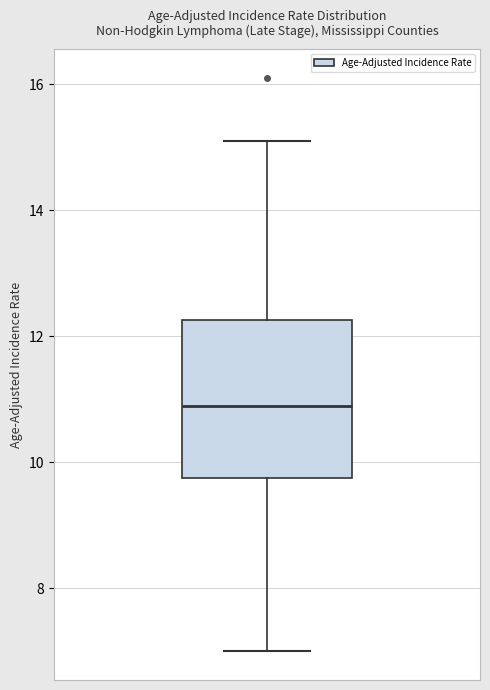

Transcribe this box plot: give where the median line is, the range the box spans, and where the two whiskers end, as read against the y-axis. The values are not printed on the chart, so give them approximately, as read against the axis.

median 11.0, box 9.8 to 12.2, whiskers 7.0 to 15.2